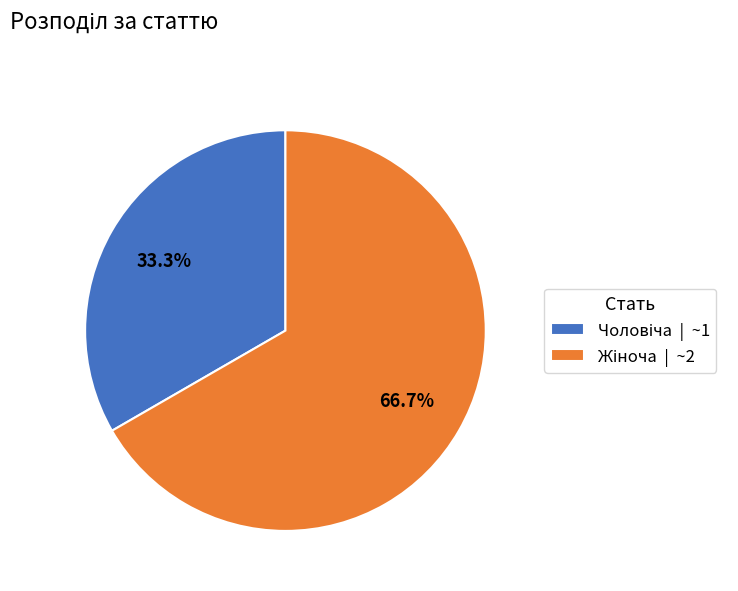

Does any single category account for the majority?

Yes